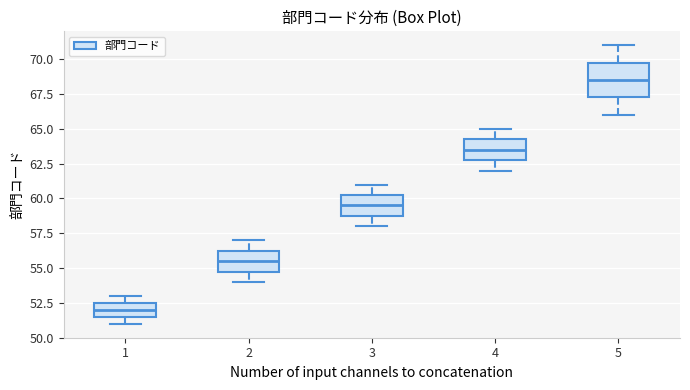

Reading left to right, read every box against the y-axis: the position of its median line, the range the box covers, and the ends of its whiskers. The values are not printed on the chart, so give them approximately, as read against the axis.

1: median 52.0, box 51.5 to 52.5, whiskers 51.0 to 53.0
2: median 55.5, box 55.0 to 56.5, whiskers 54.0 to 57.0
3: median 59.5, box 59.0 to 60.5, whiskers 58.0 to 61.0
4: median 63.5, box 63.0 to 64.5, whiskers 62.0 to 65.0
5: median 68.5, box 67.5 to 70.0, whiskers 66.0 to 71.0